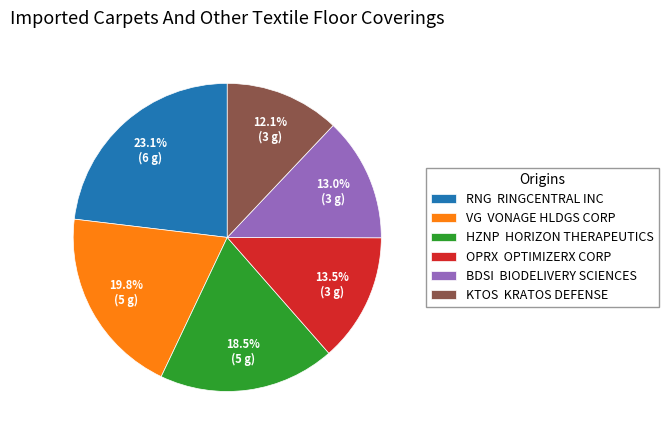

Which slice is the smallest?

KTOS KRATOS DEFENSE